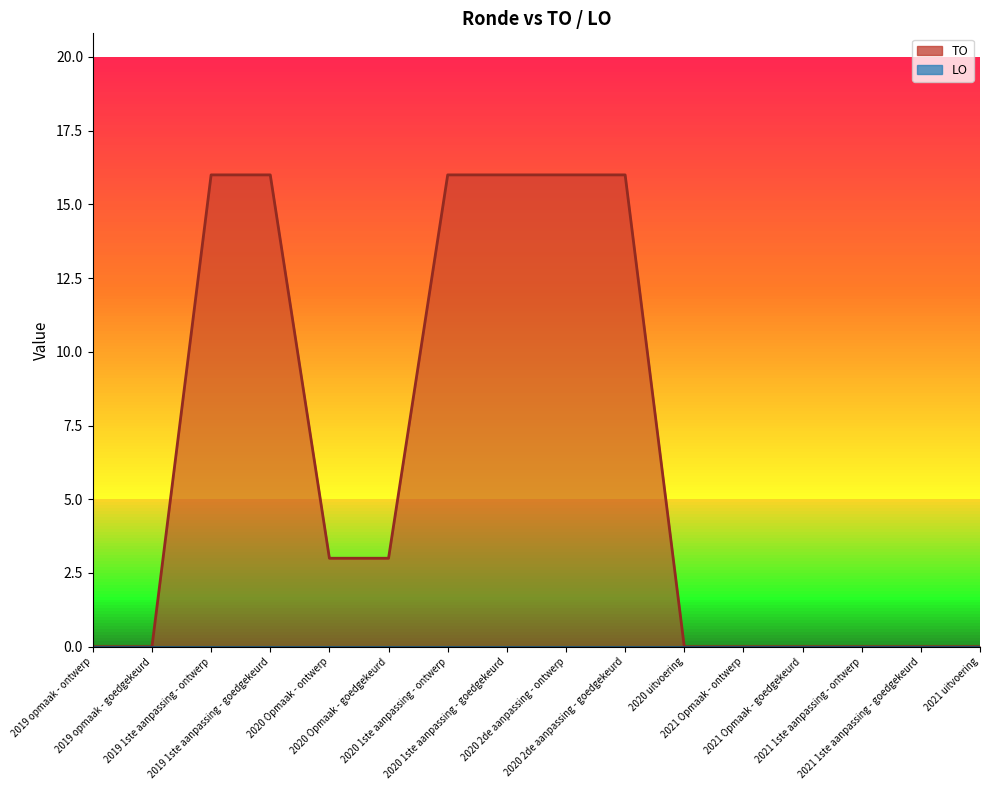

What is the change in value from 2020 2de aanpassing - goedgekeurd to 2021 1ste aanpassing - goedgekeurd?

-16